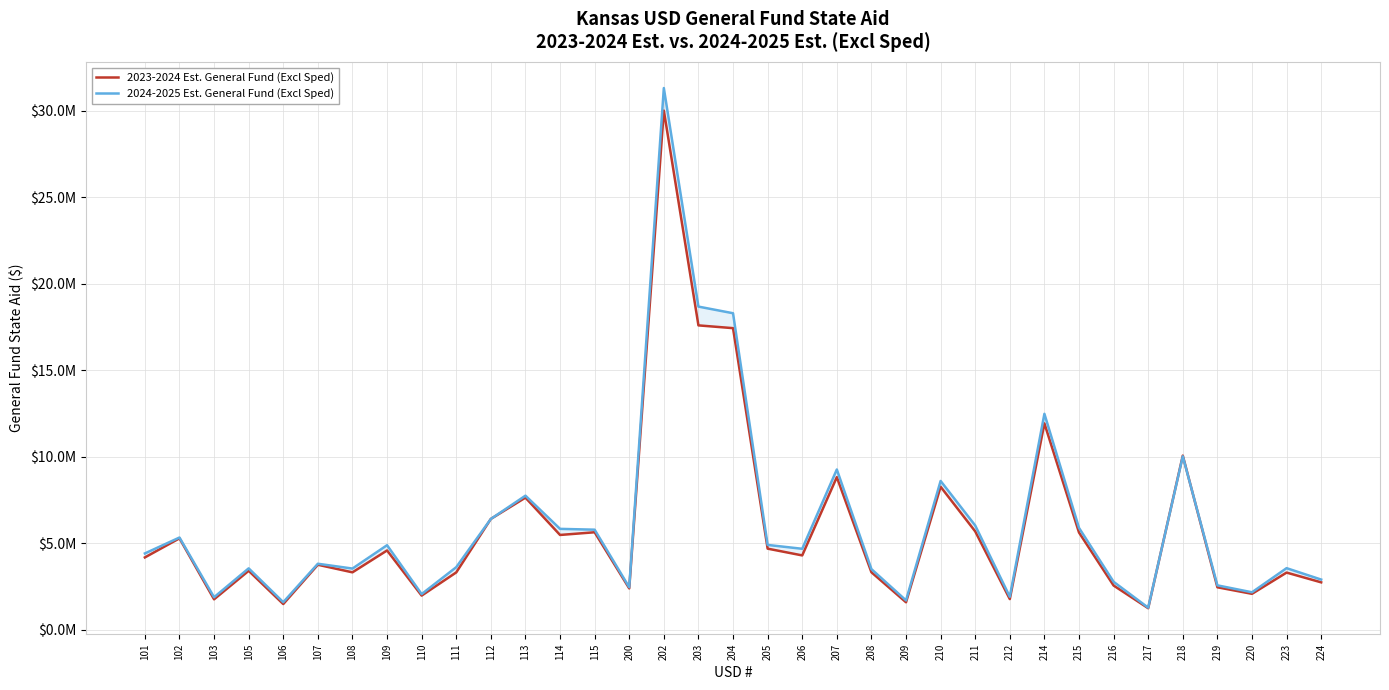

Which category has the highest value in the 2024-2025 Est. General Fund (Excl Sped) series?

202